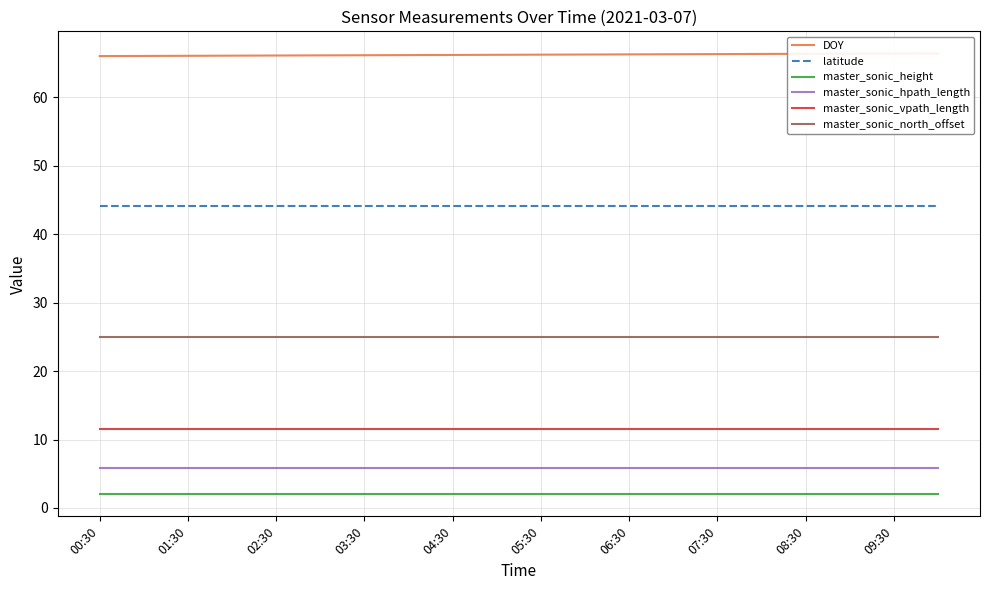

Where is master_sonic_vpath_length nearest to the value 11?

00:30